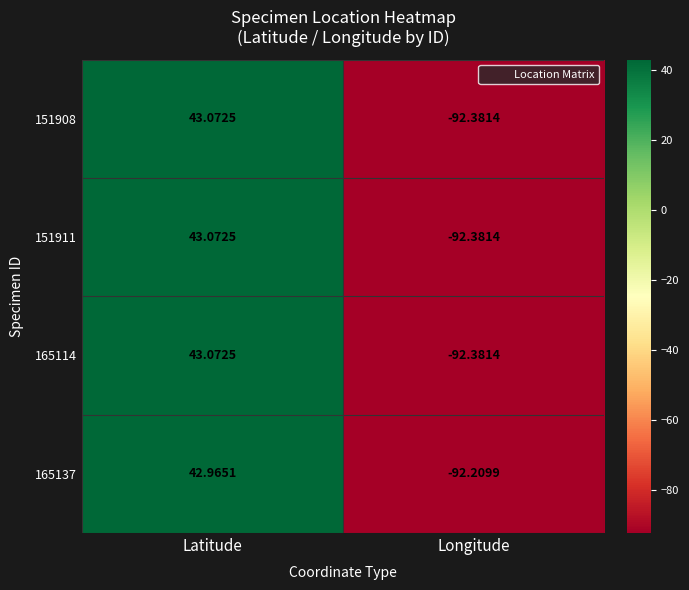

At which label does 165114 reach its minimum?

Longitude